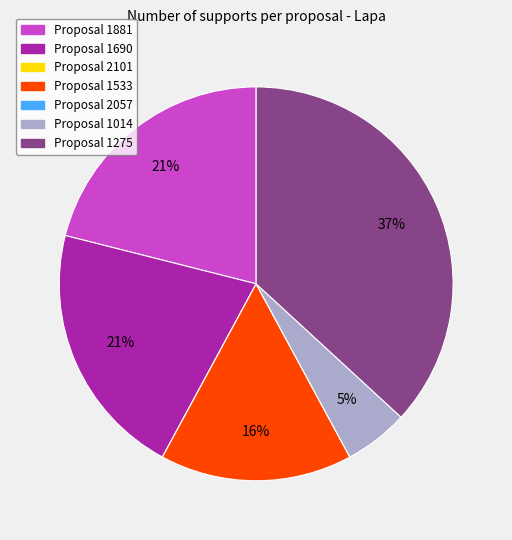

To the nearest percent, what is the difference between the largest and smallest slice percentages?

37%